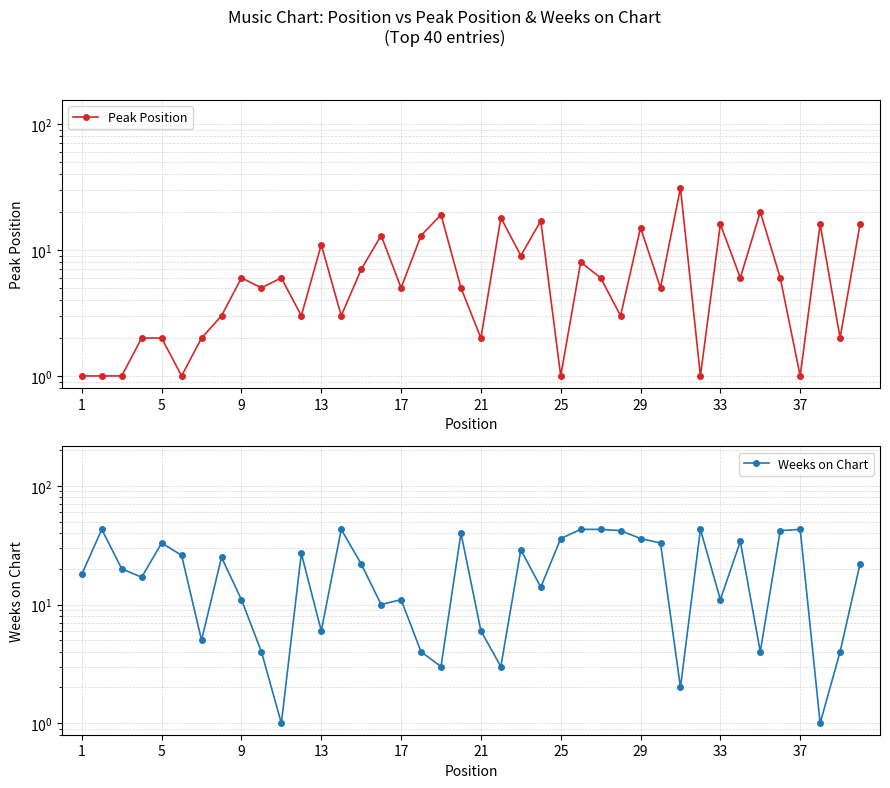

How many data points does each series have?

40